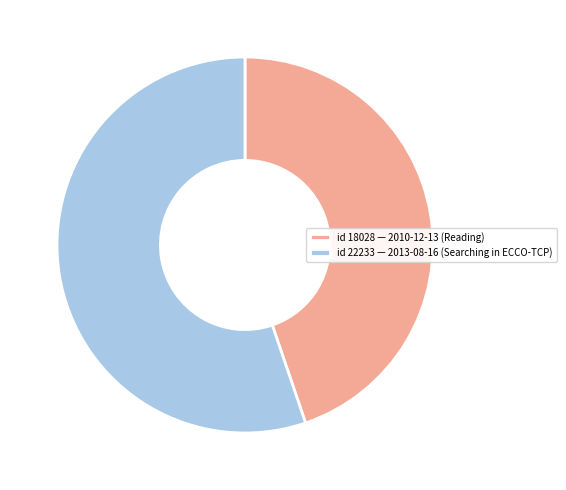

Is it true that id 22233 — 2013-08-16 (Searching in ECCO-TCP) is 49% of the pie?

False